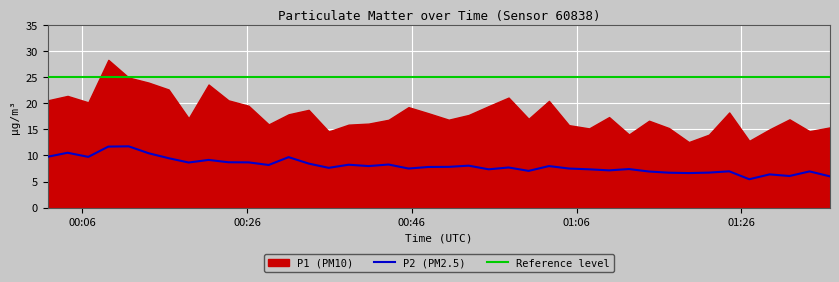

True or false: the data has more than 1 interior local peaks.

True